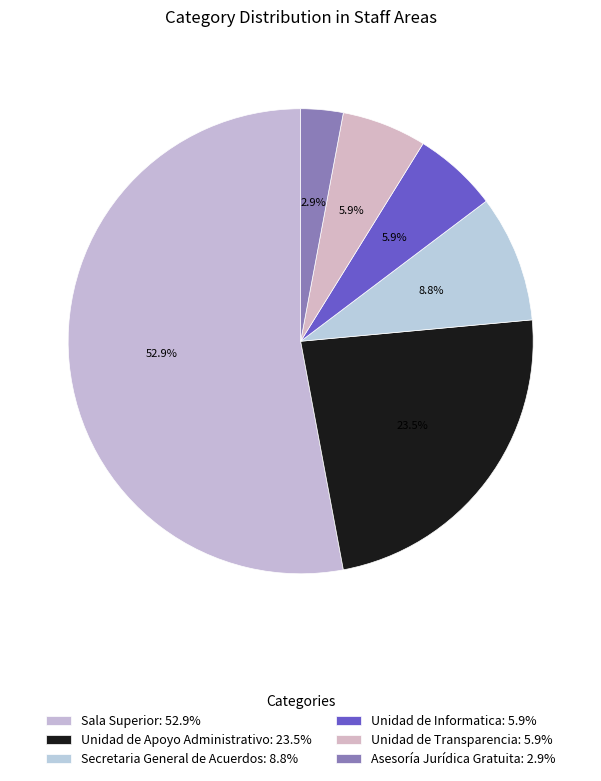

How many slices are in this pie chart?

6